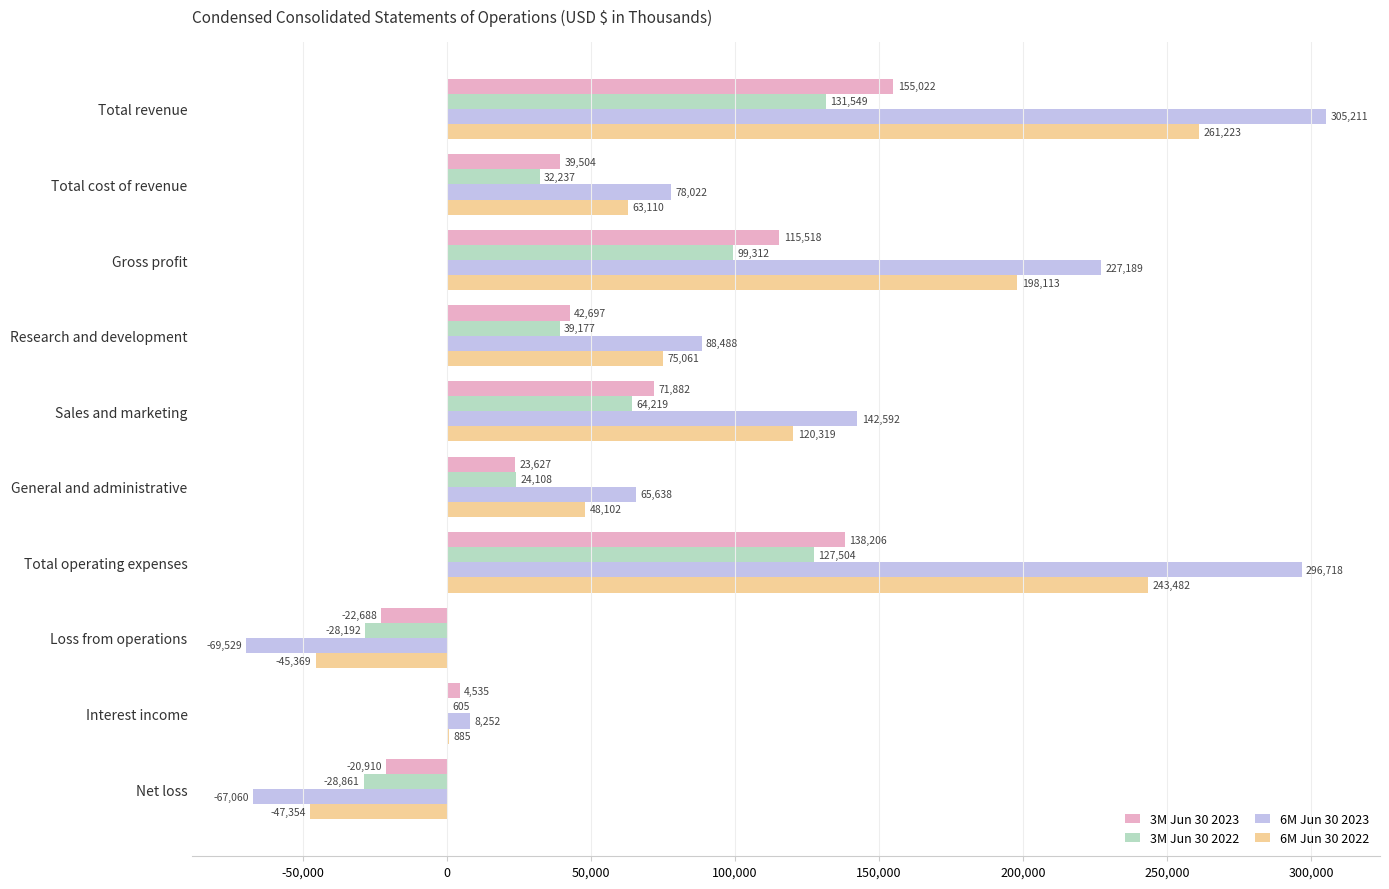

What is the total value across all series at General and administrative?

161475